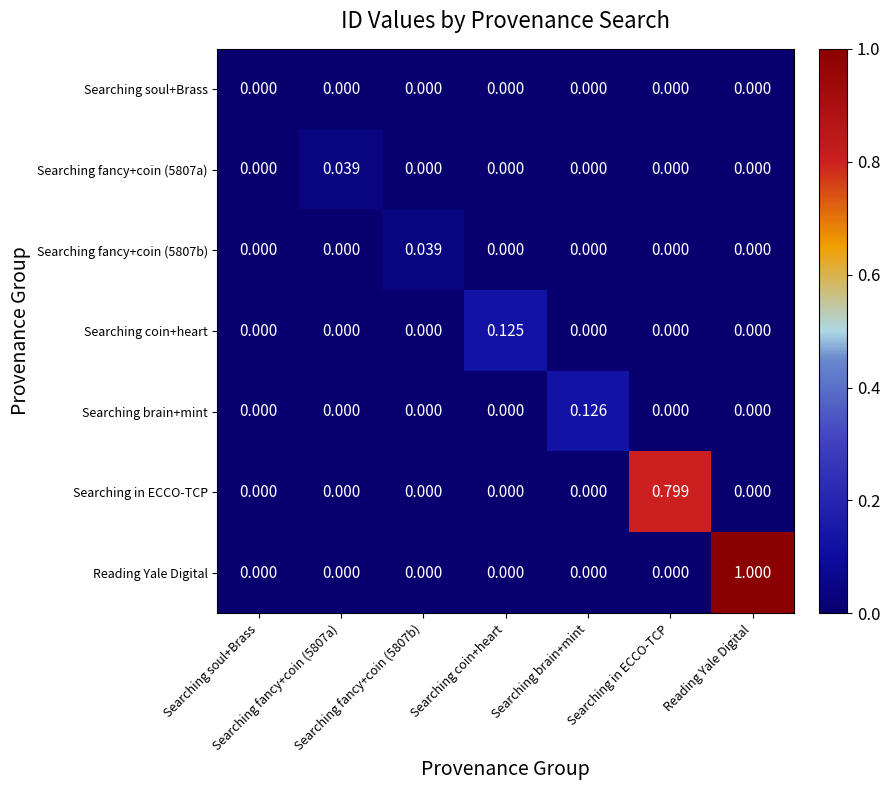

List the series in order of their peak value, lowest first.

Searching soul+Brass, Searching fancy+coin (5807a), Searching fancy+coin (5807b), Searching coin+heart, Searching brain+mint, Searching in ECCO-TCP, Reading Yale Digital